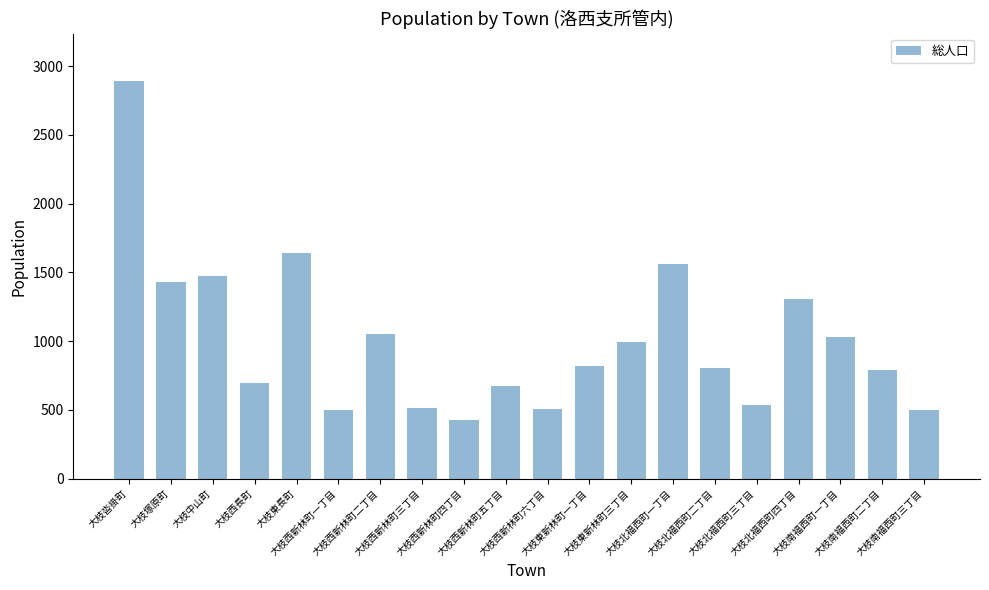

How many data points are less than 819?

10